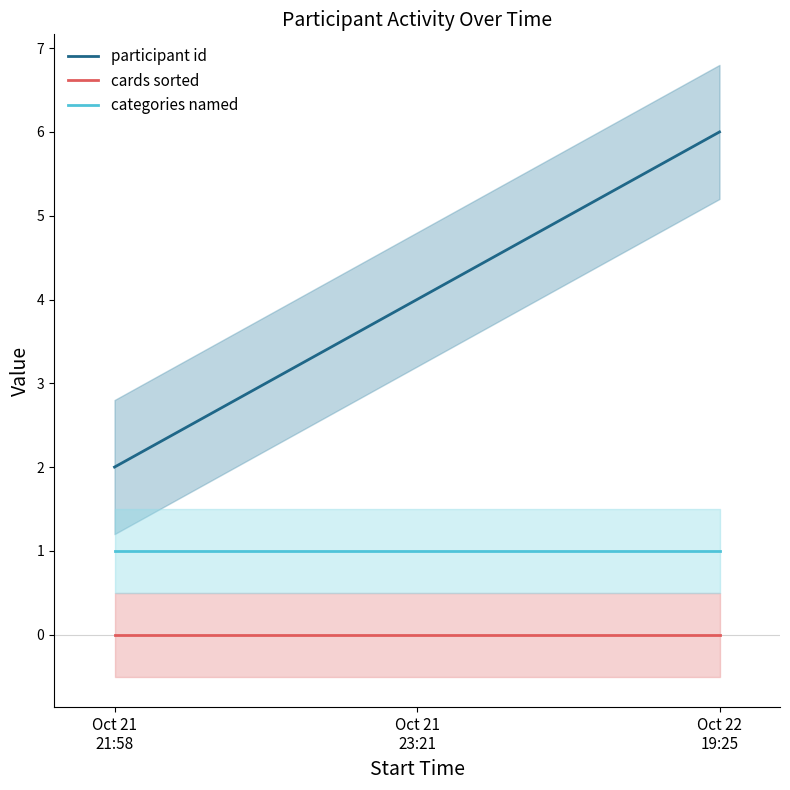

Rank the series by their maximum value, from highest to lowest.

participant id, categories named, cards sorted